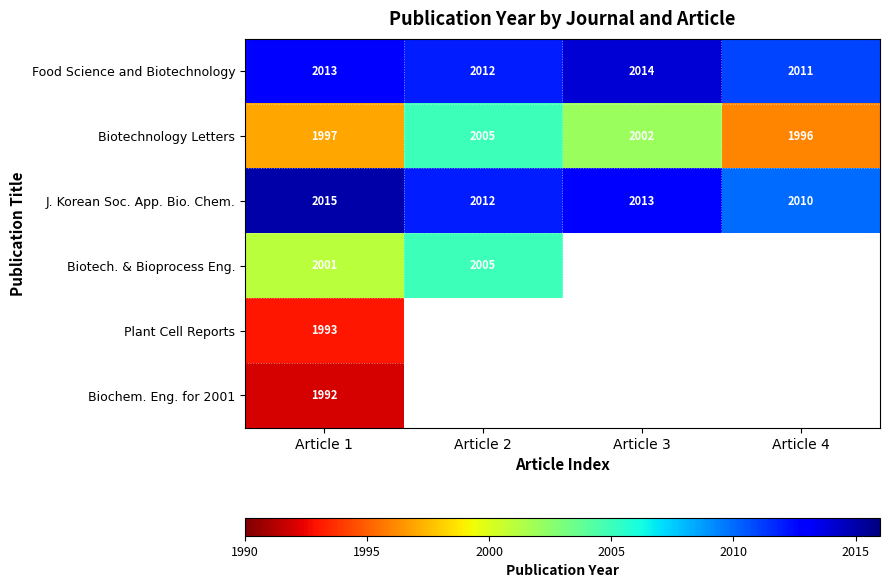

What is the maximum value shown in the chart?

2015